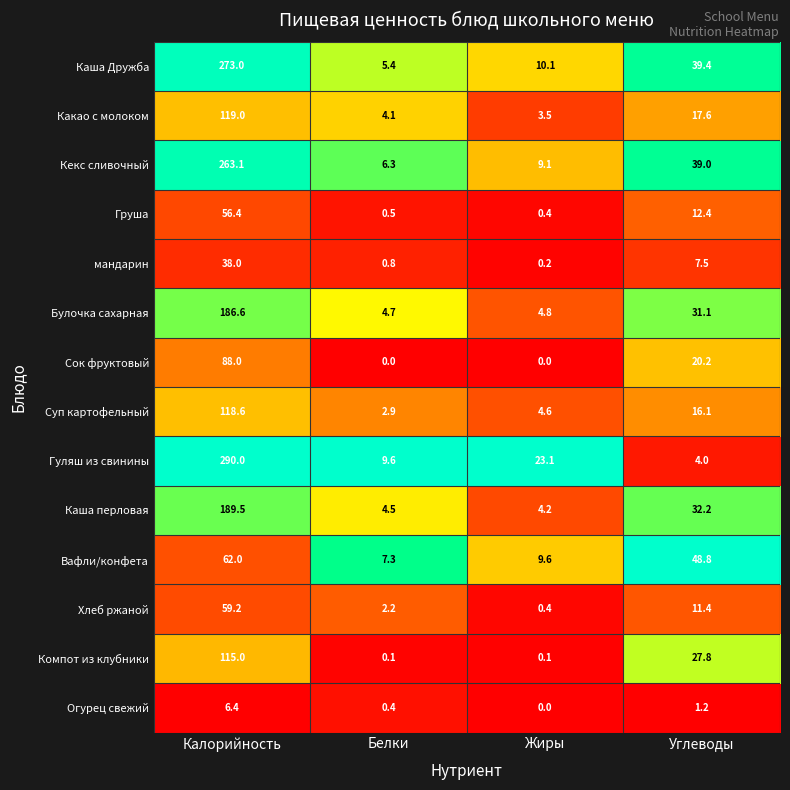

At which category is the sum across all series the highest?

Калорийность